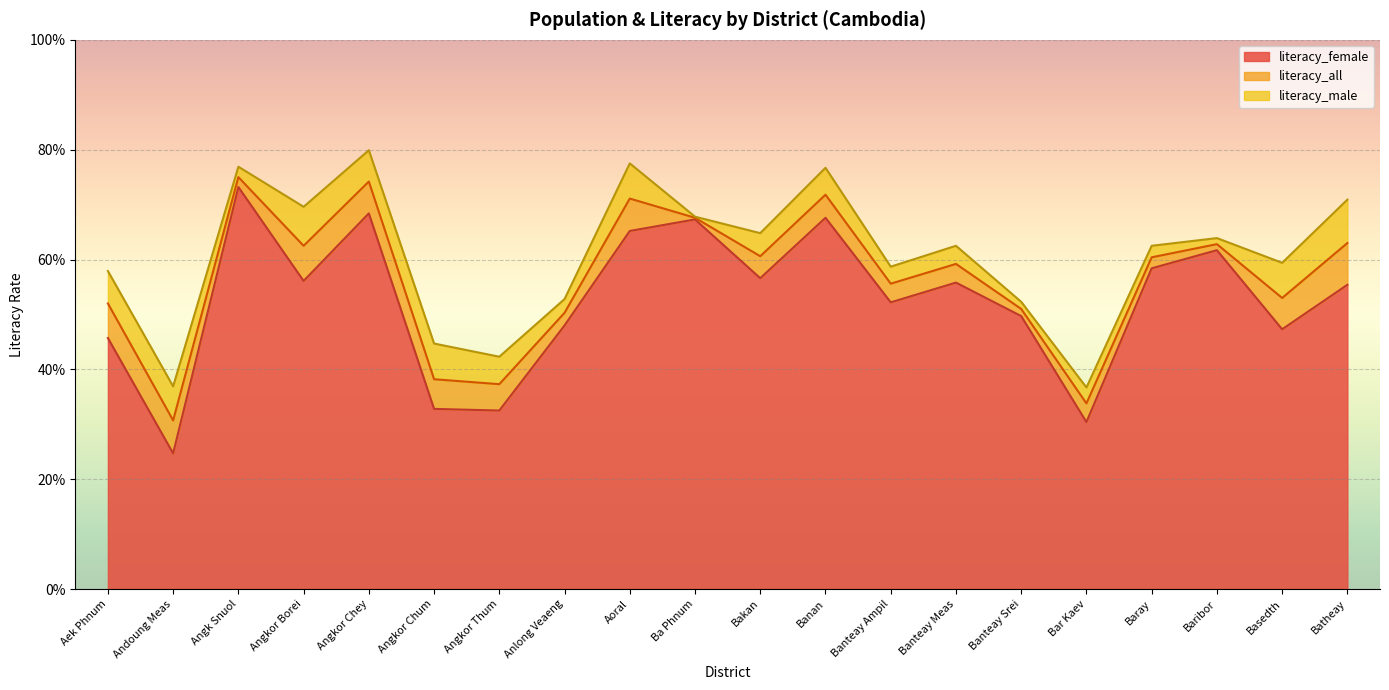

How many categories are shown in the chart?

20